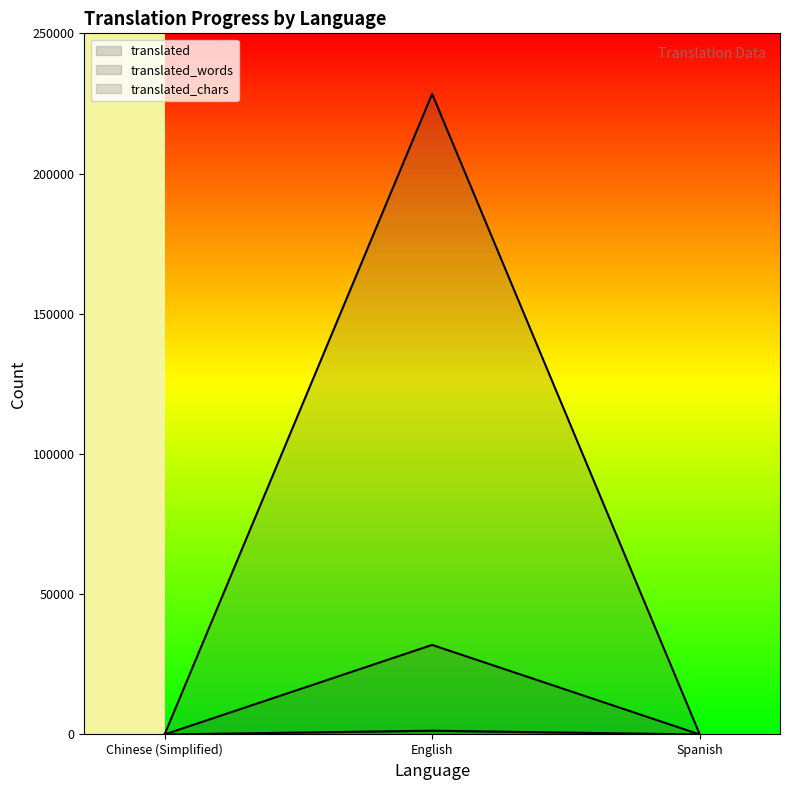

The value of translated_words at Spanish is 10. True or false?

True